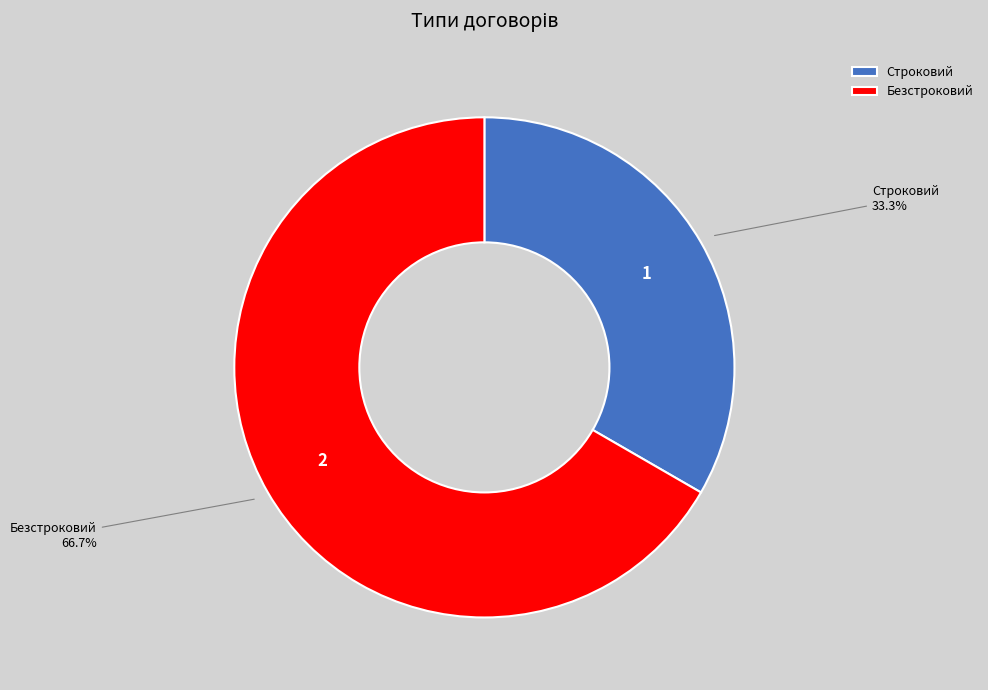

Is it true that Безстроковий is 59% of the pie?

False